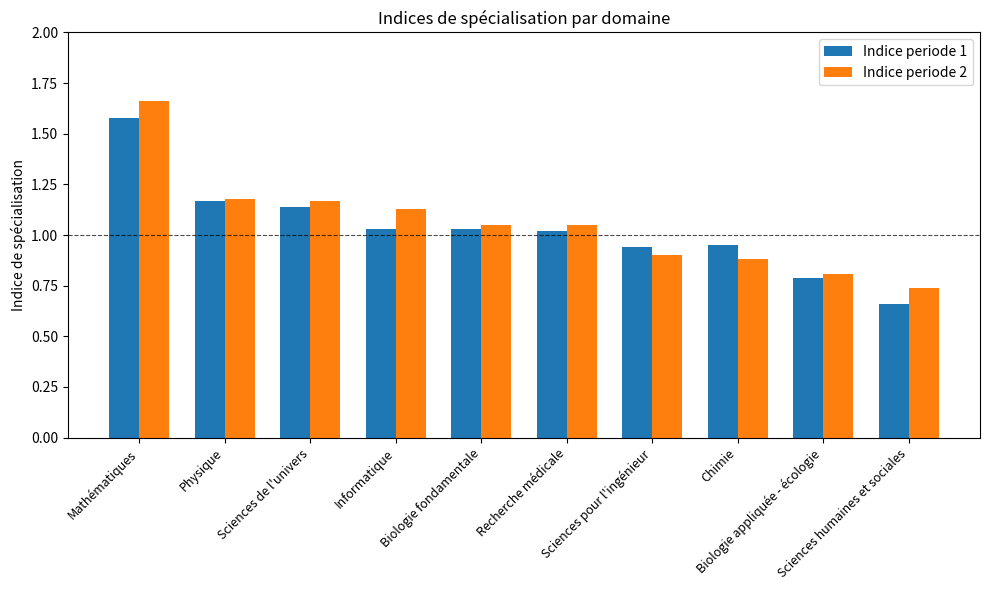

How many data points does each series have?

10